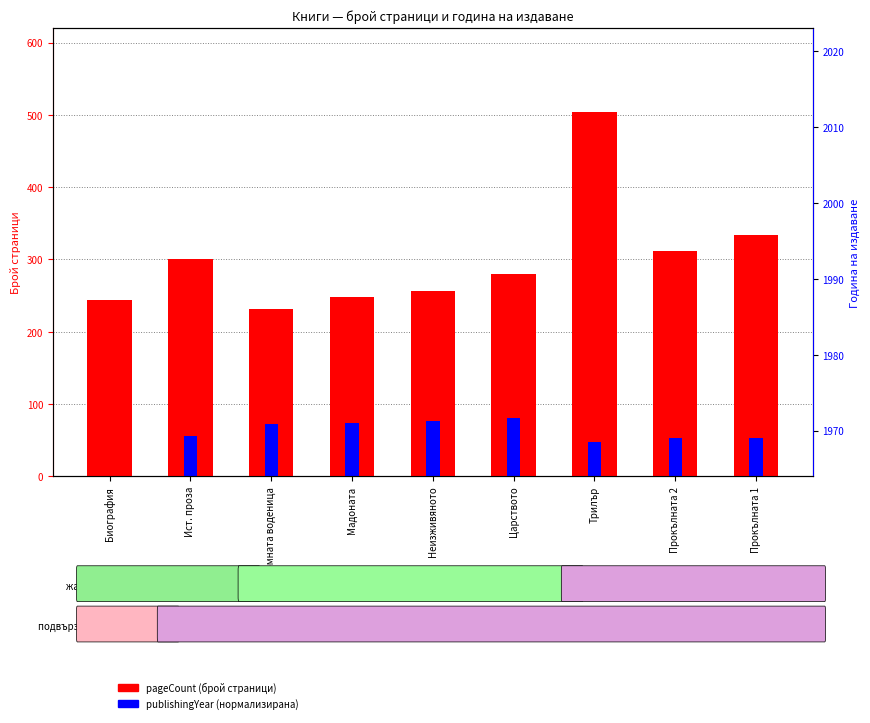

Which series has the widest spread of values?

pageCount